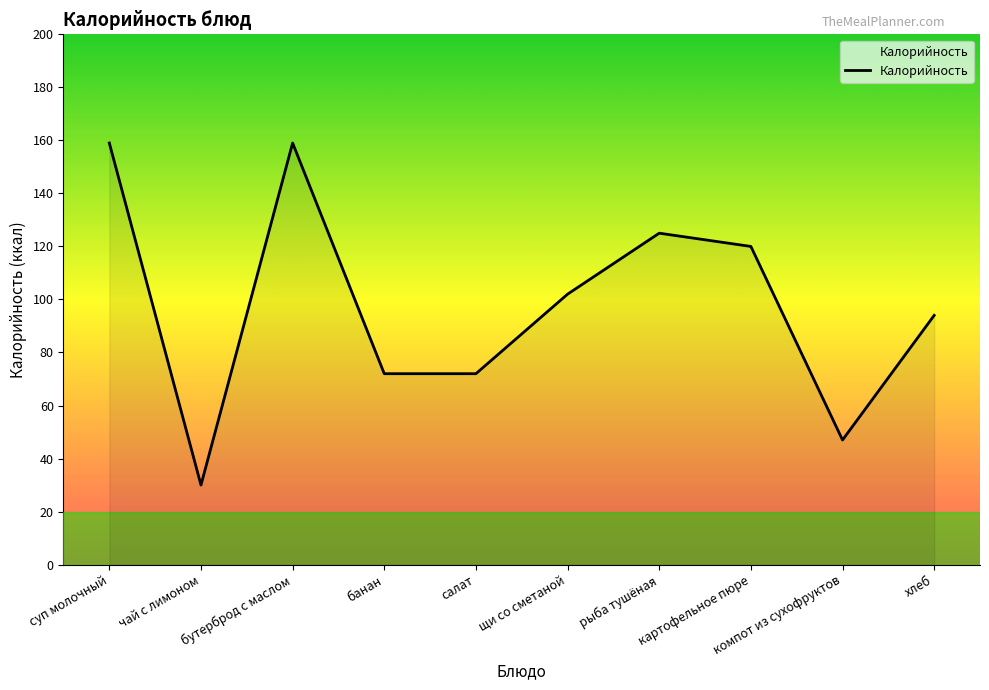

Is it true that the value at рыба тушёная is 125?

True